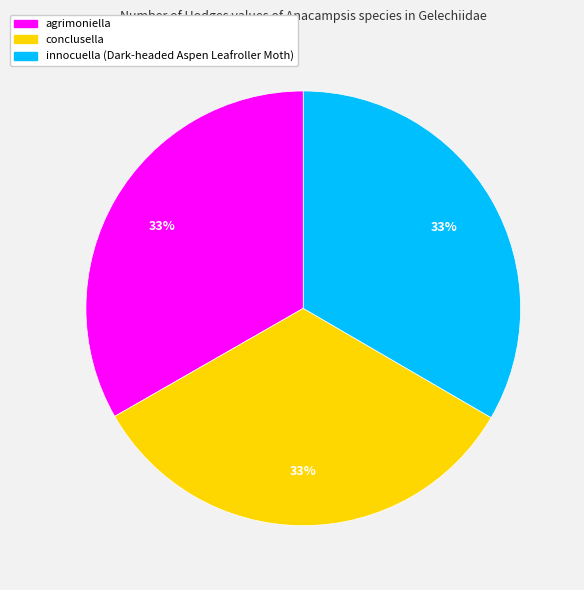

To the nearest percent, what portion does agrimoniella represent?

33%